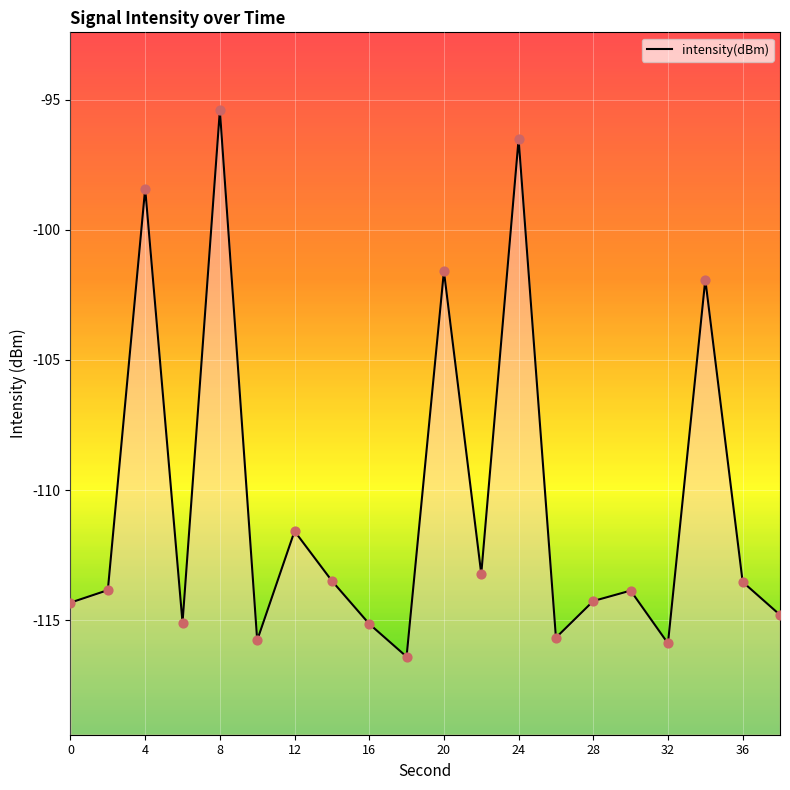

Between 14 and 6, which is larger?

14